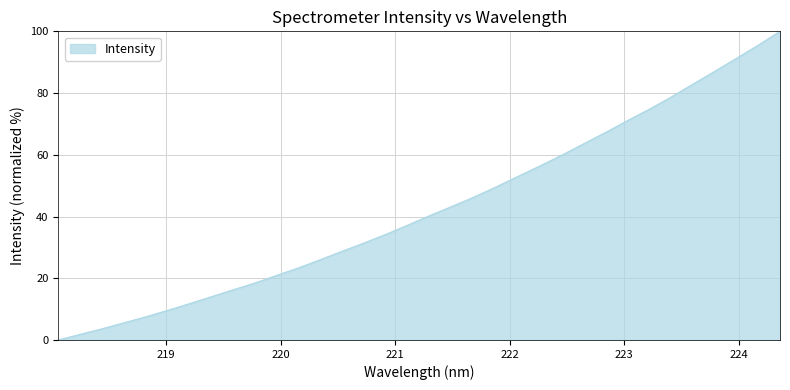

What is the difference between the maximum and minimum values?

100.0